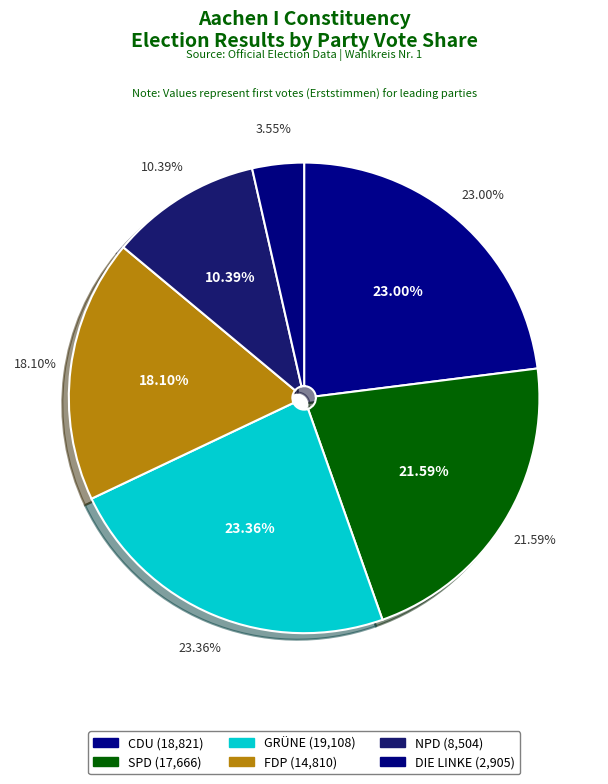

What percentage do NPD and CDU together represent?

33.4%